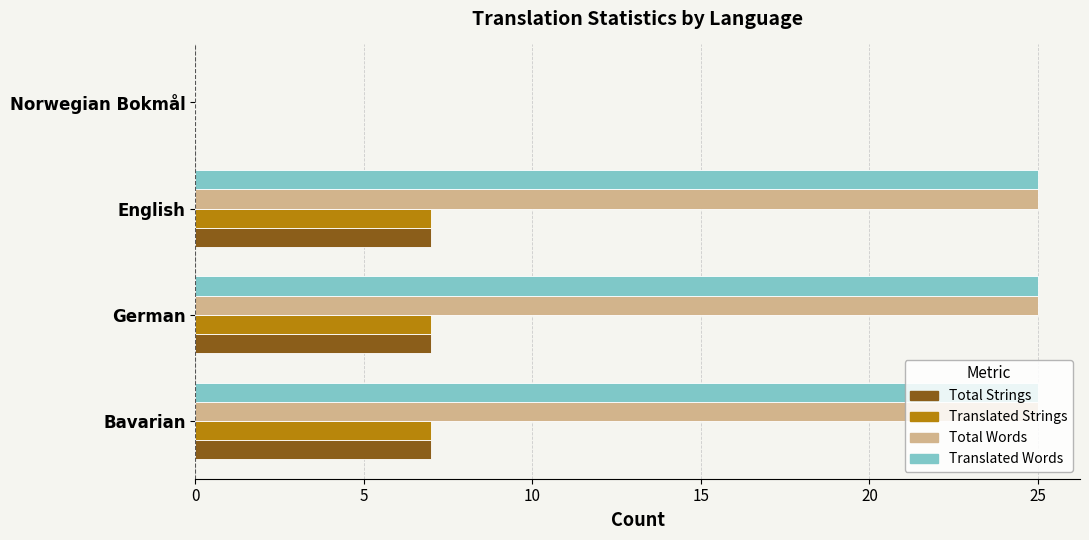

True or false: Translated Strings has a value of -4 at Norwegian Bokmål.

False